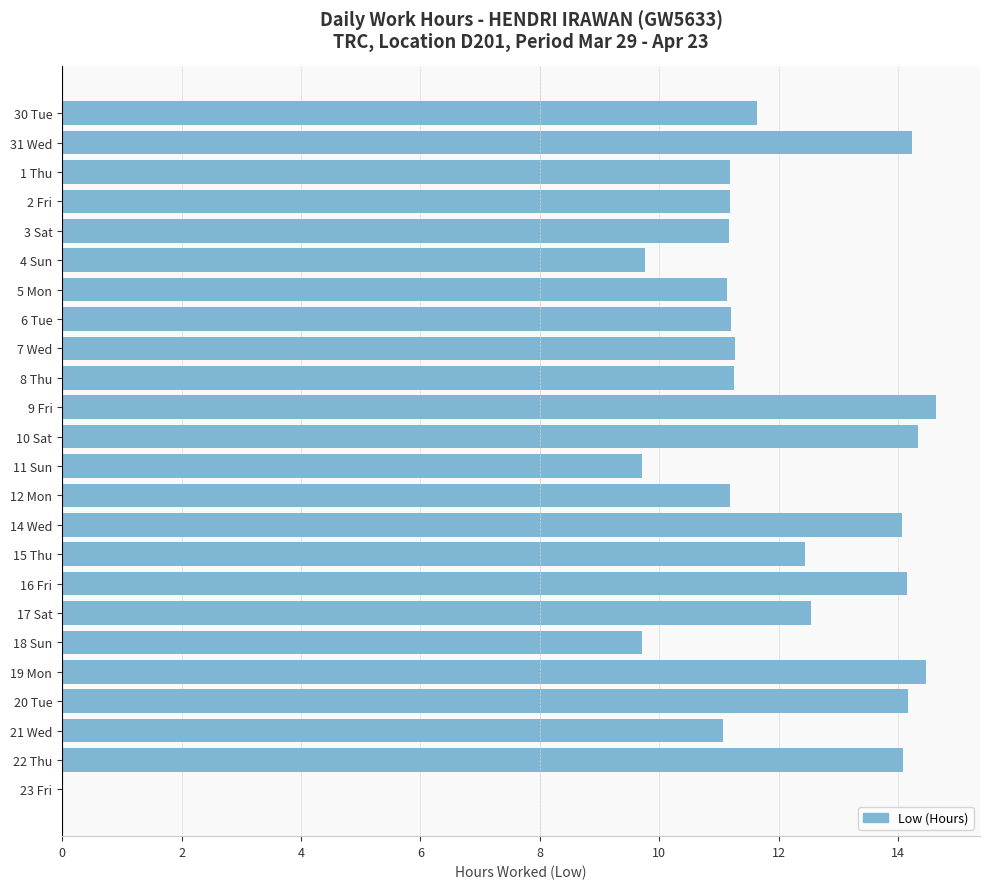

At which category does the chart reach its peak across all series?

9 Fri